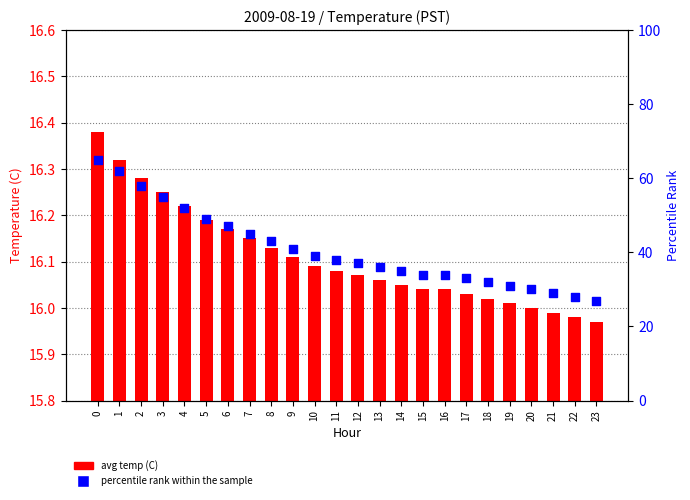

Which series contains the highest Y value?

percentile rank within the sample